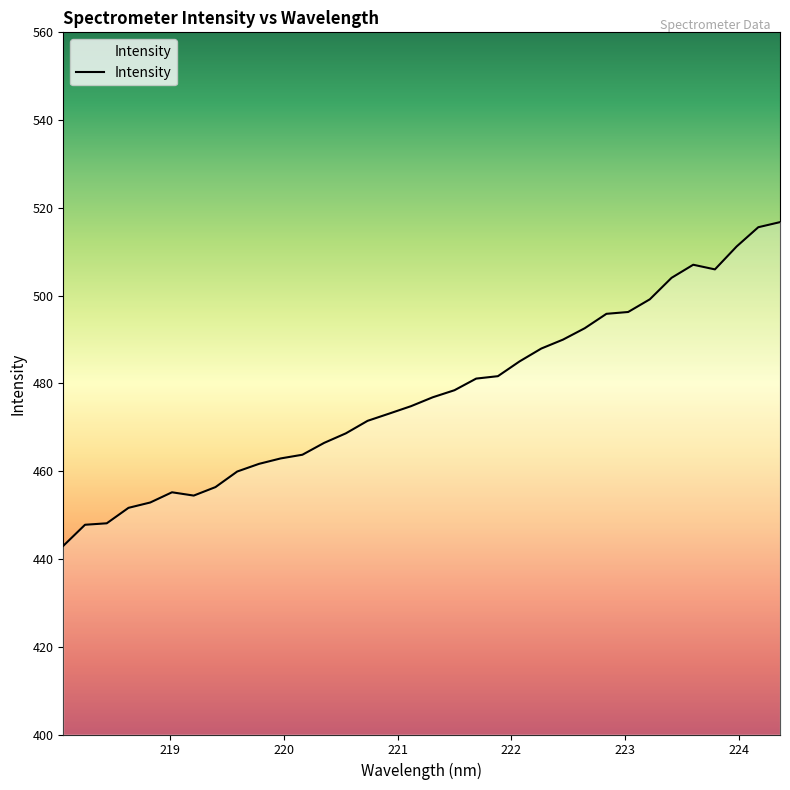

What is the difference between the maximum and minimum values?

73.8